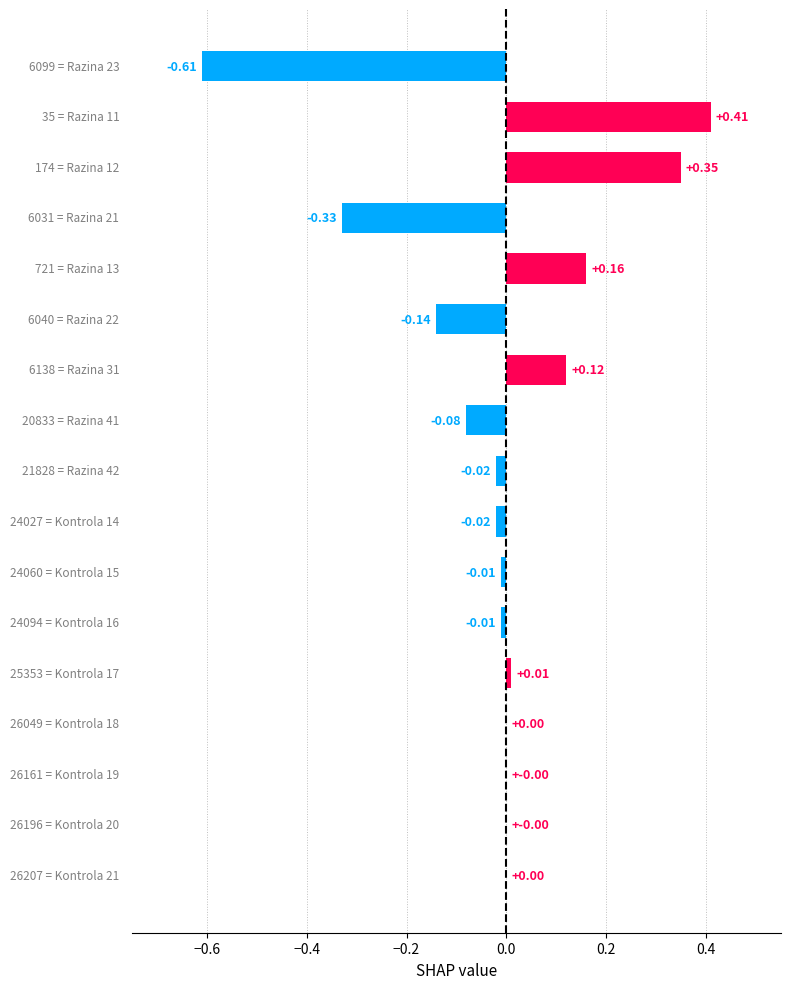

Which has a higher value, Razina 12 or Kontrola 21?

Razina 12